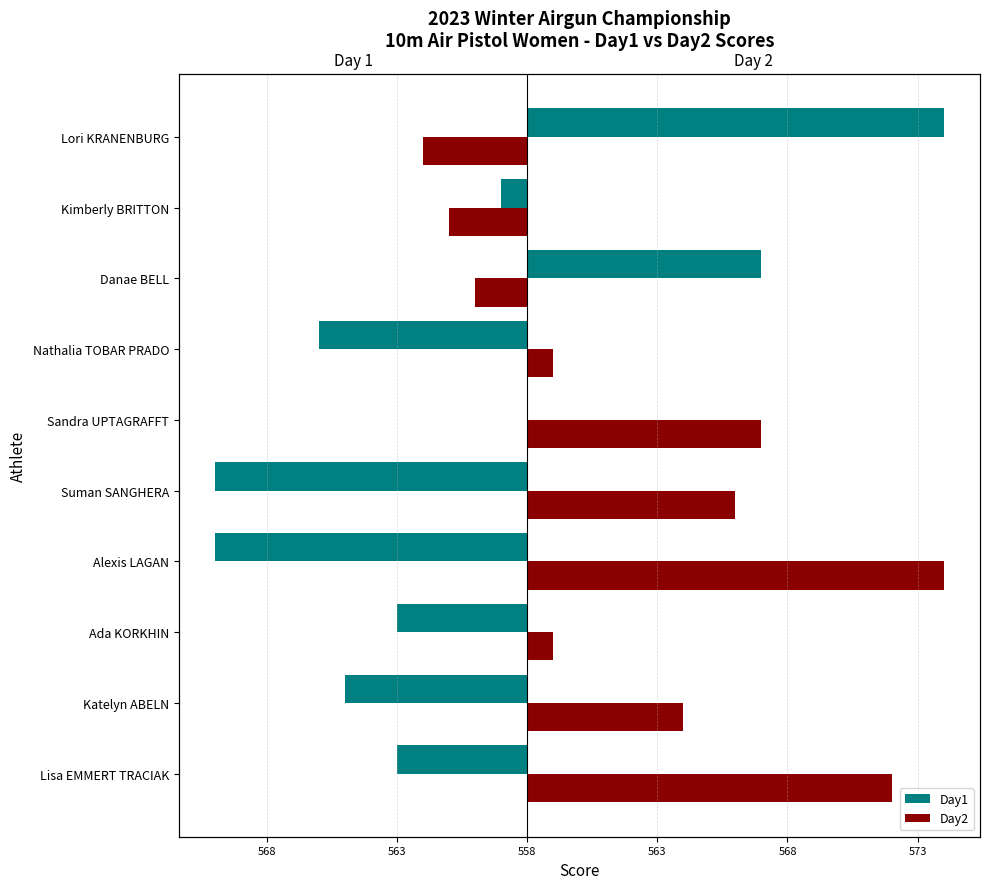

Does the chart contain stacked bars?

No